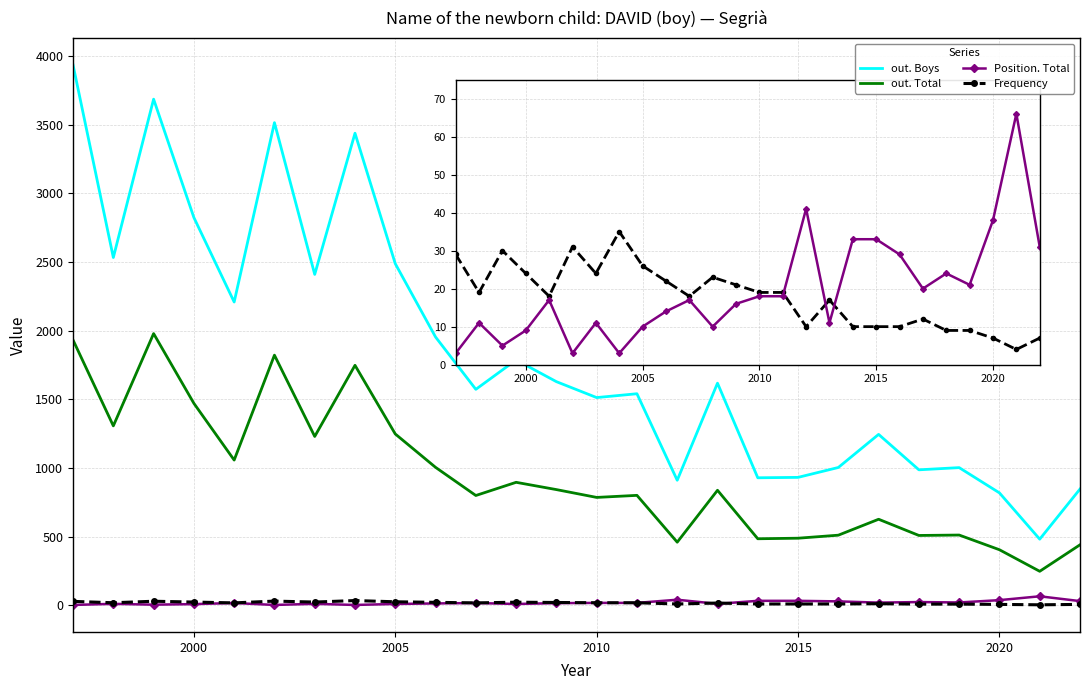

At how many categories does at least one series exceed 1454?

16